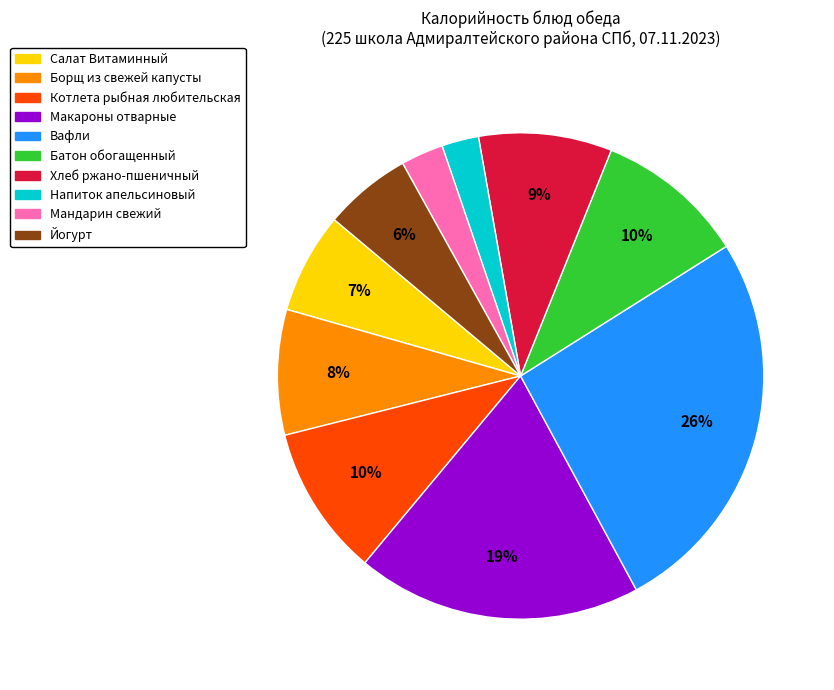

To the nearest percent, what is the difference between the Котлета рыбная любительская and Салат Витаминный slice percentages?

3%